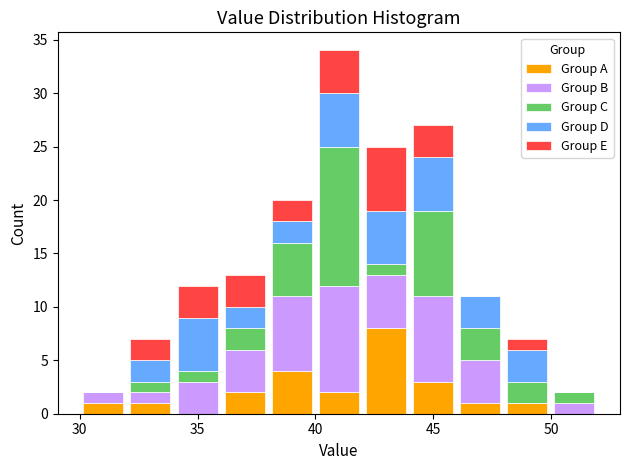

Reading left to right, transcribe this chart: for each stacked bar, give the range it covers on the x-axis and its total height. The values are not printed on the chart, so give them approximately, as read against the axis.

30 to 32: 2
32 to 34: 7
34 to 36: 12
36 to 38: 13
38 to 40: 20
40 to 42: 34
42 to 44: 25
44 to 46: 27
46 to 48: 11
48 to 50: 7
50 to 52: 2